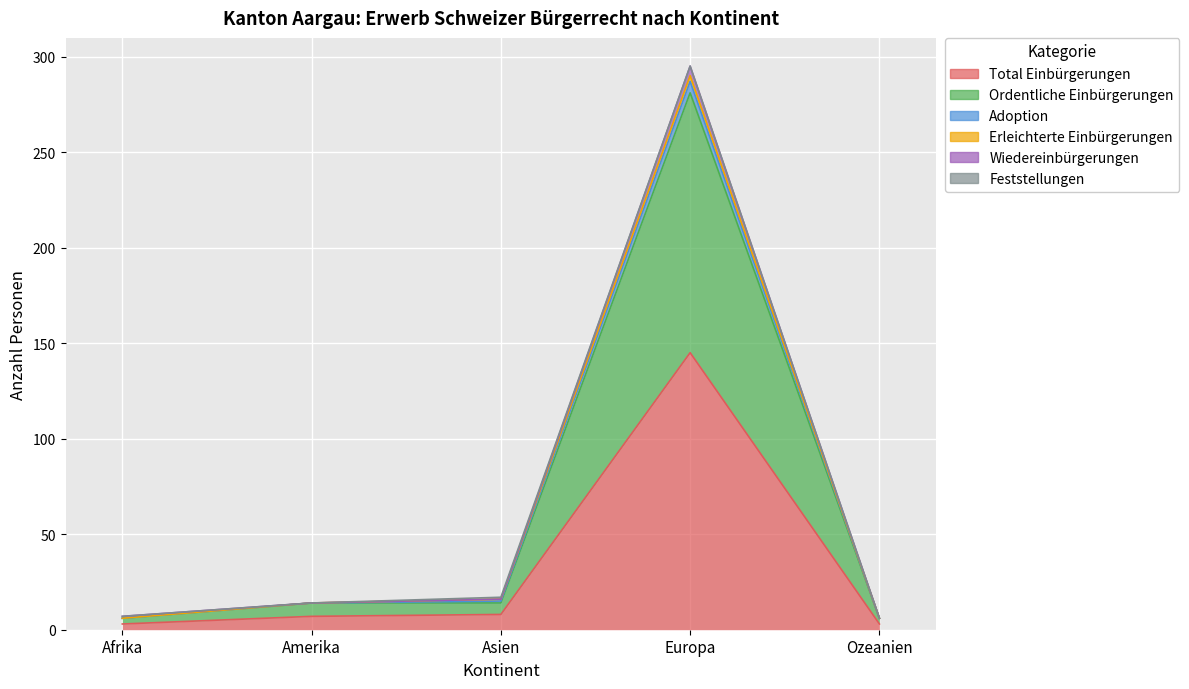

Rank the categories by Adoption value from lowest to highest.

Ozeanien, Afrika, Amerika, Asien, Europa